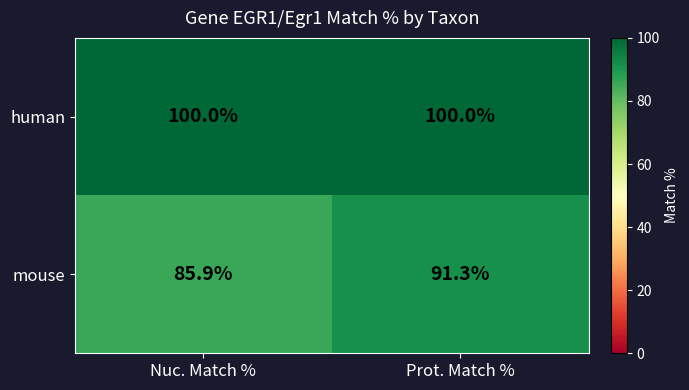

At which label does mouse first exceed 91?

Prot. Match %